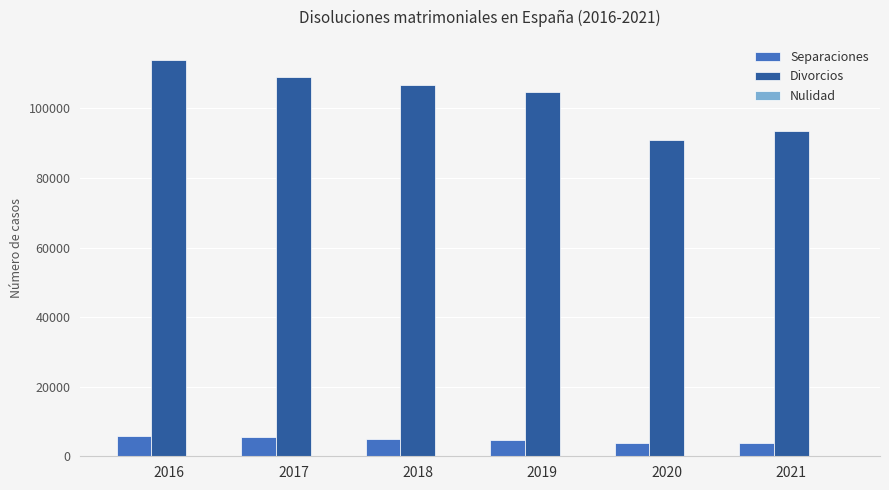

Which series changed the most between 2017 and 2019?

Divorcios